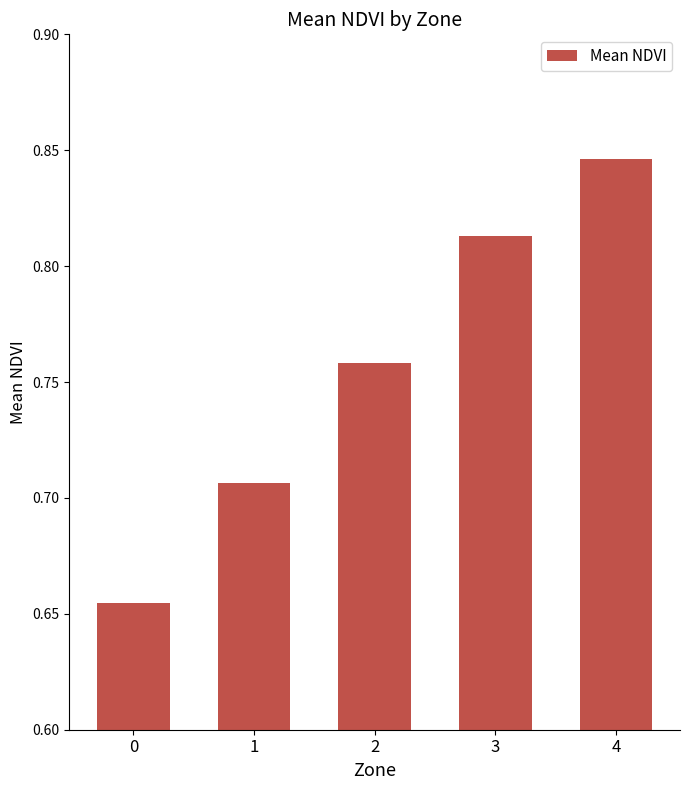

What is the sum of all values?

3.8